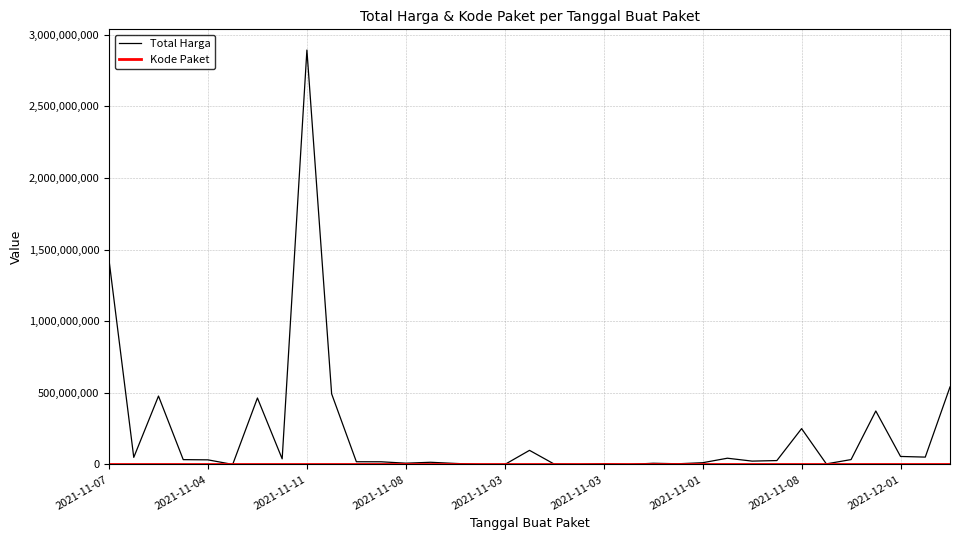

Which series has the largest total across all categories?

Total Harga